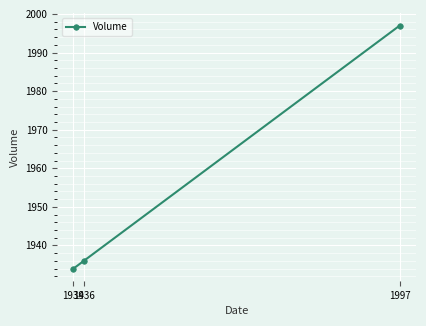

What is the change in value from 1934 to 1936?

+2